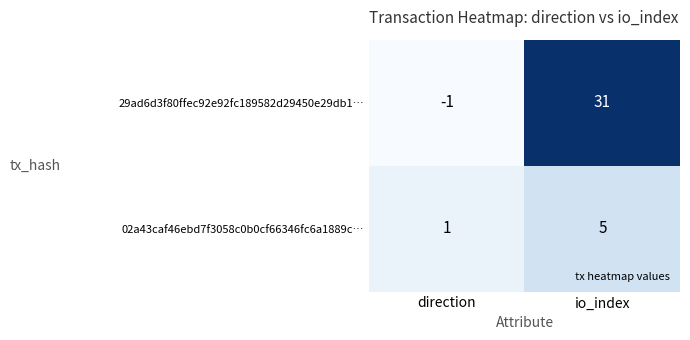

Read the 02a43caf46ebd7f3058c0b0cf66346fc6a1889c… value at io_index.

5